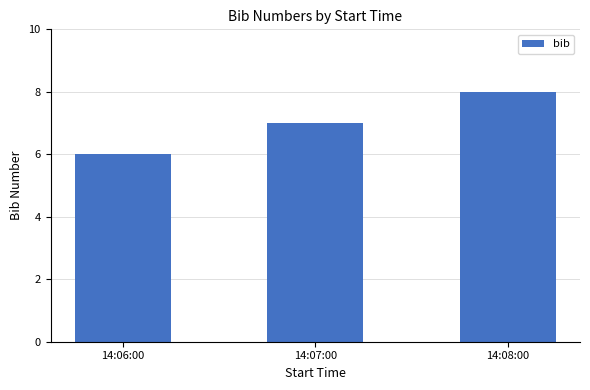

What is the smallest value displayed?

6